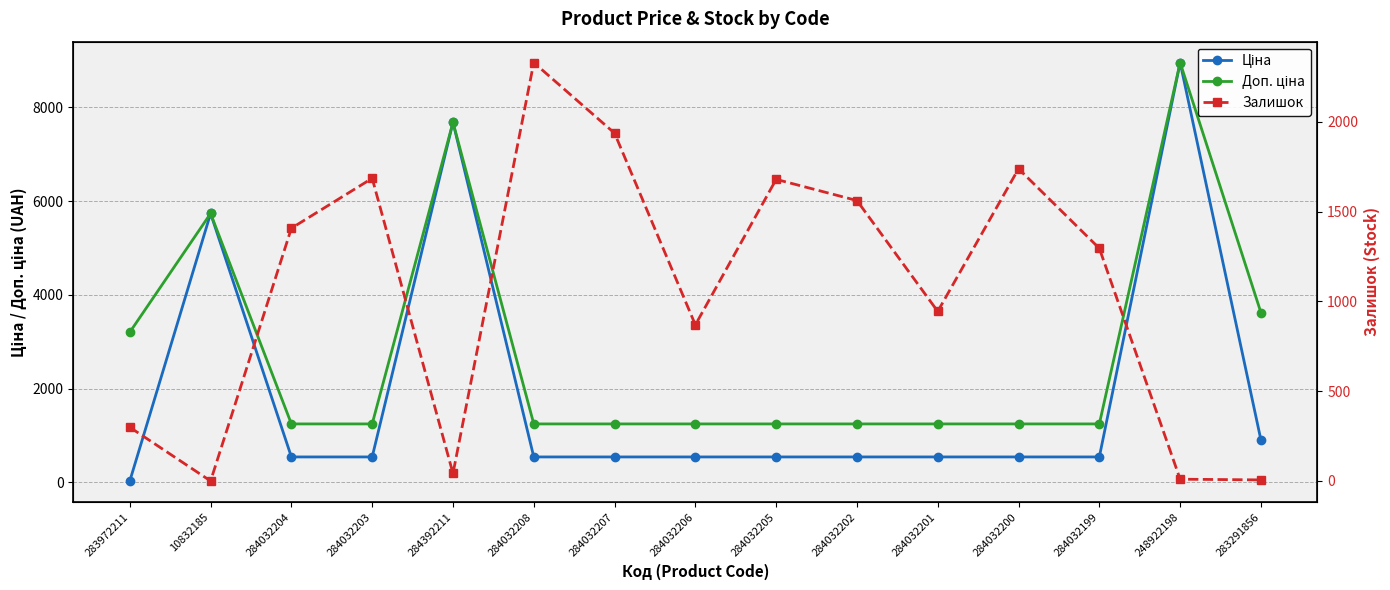

At how many categories does at least one series exceed 7116?

2